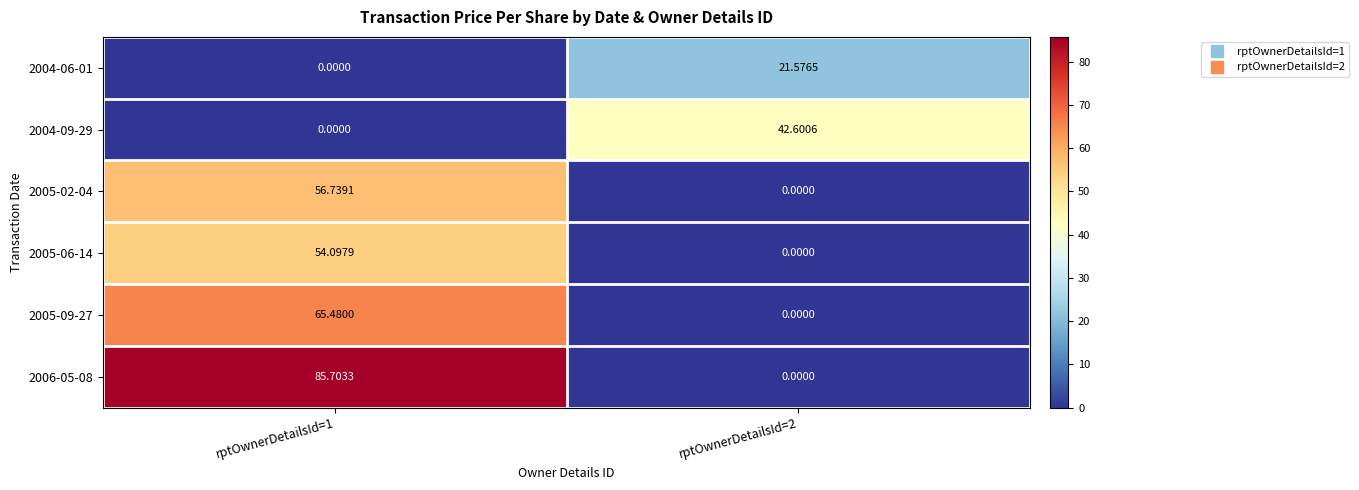

How many data points in 2005-02-04 are above 56?

1